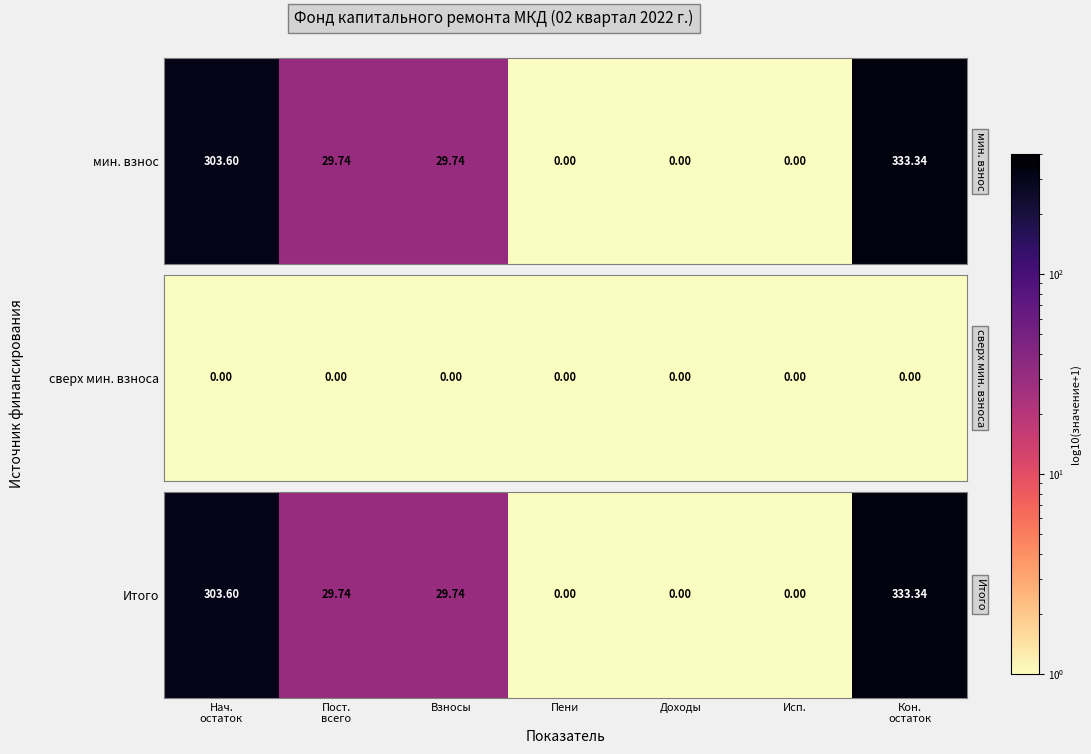

What is the sum of the values at Пени and Исп.?

2.0